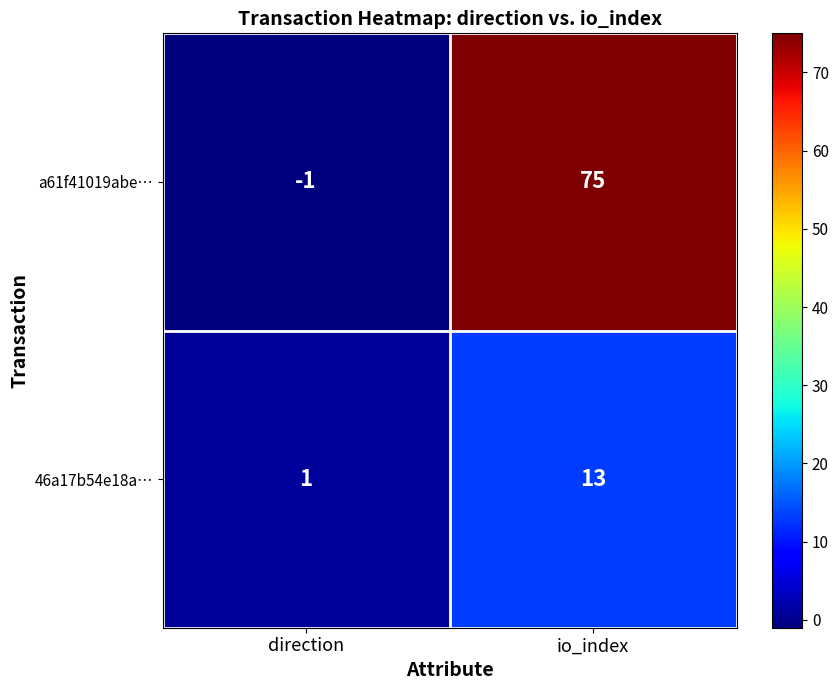

Reading left to right, what are all the values shown in this chart?

a61f41019abe…: direction=-1	io_index=75
46a17b54e18a…: direction=1	io_index=13